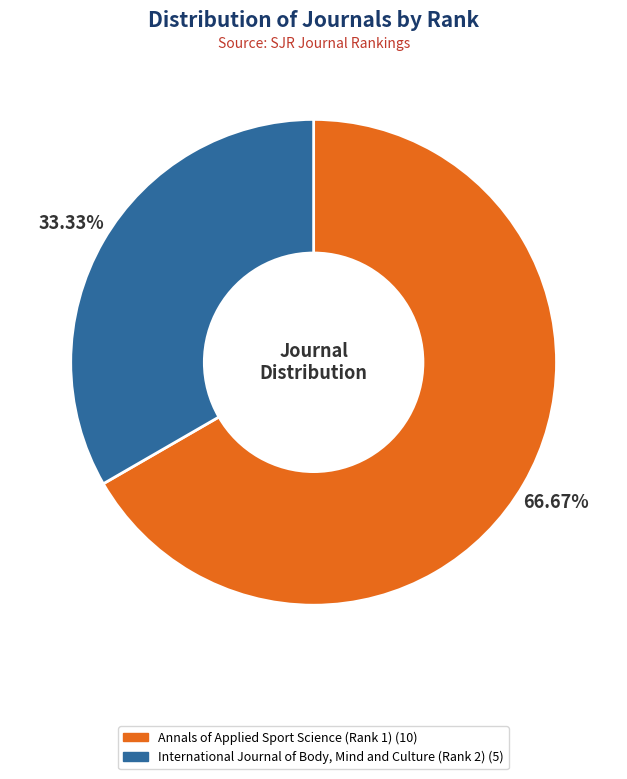

To the nearest percent, what is the average slice percentage?

50%